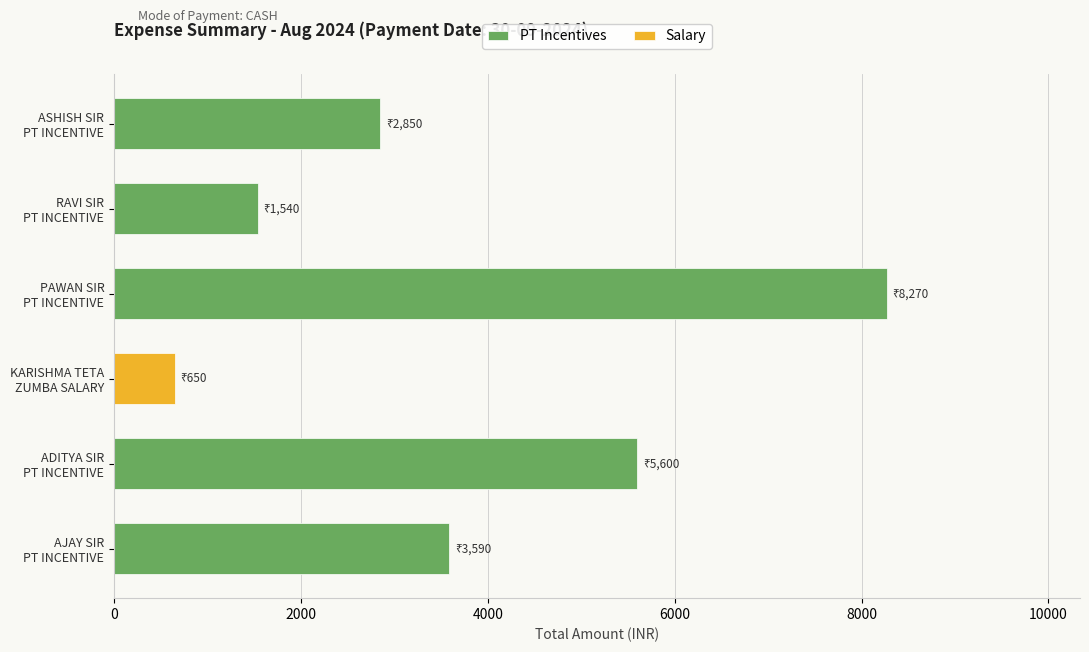

How many groups of bars are there?

6